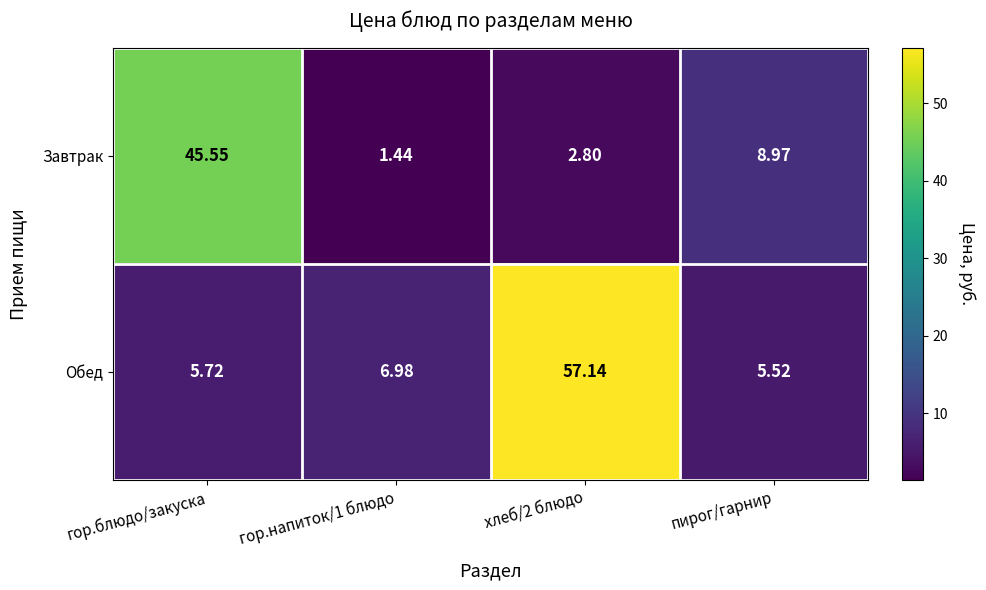

At which label is Завтрак closest to 23?

пирог/гарнир